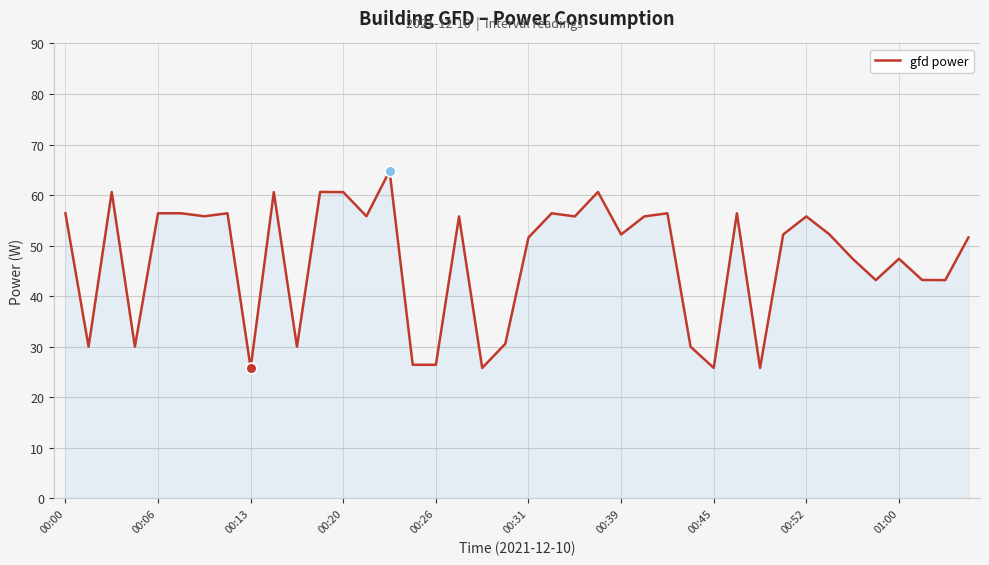

What is the difference between the maximum and minimum values?

39.0